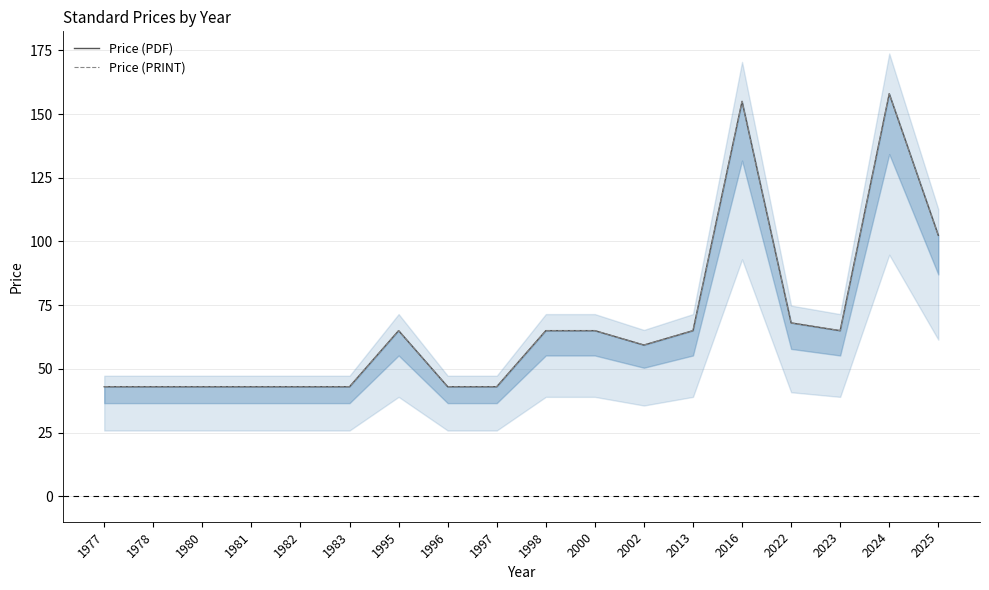

Is the value of Price (PDF) at 1982 greater than the value of Price (PRINT) at 2013?

No